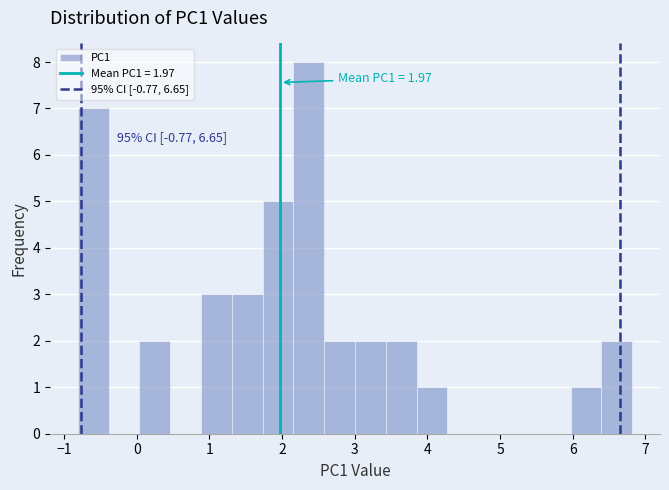

Which range on the x-axis has the tallest bar?

2.2 to 2.6